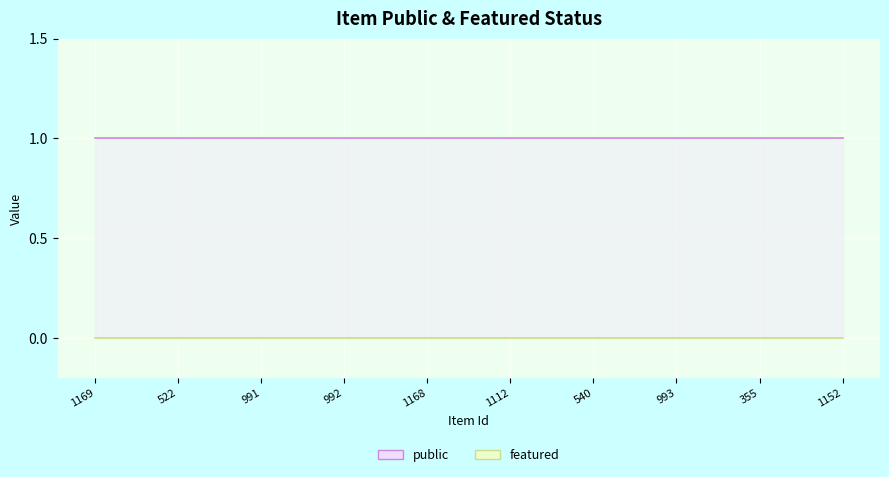

True or false: public and featured intersect in this chart.

False